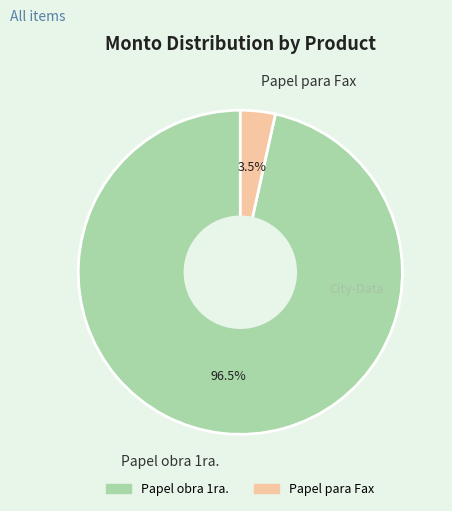

Is it true that Papel obra 1ra. is 84% of the pie?

False